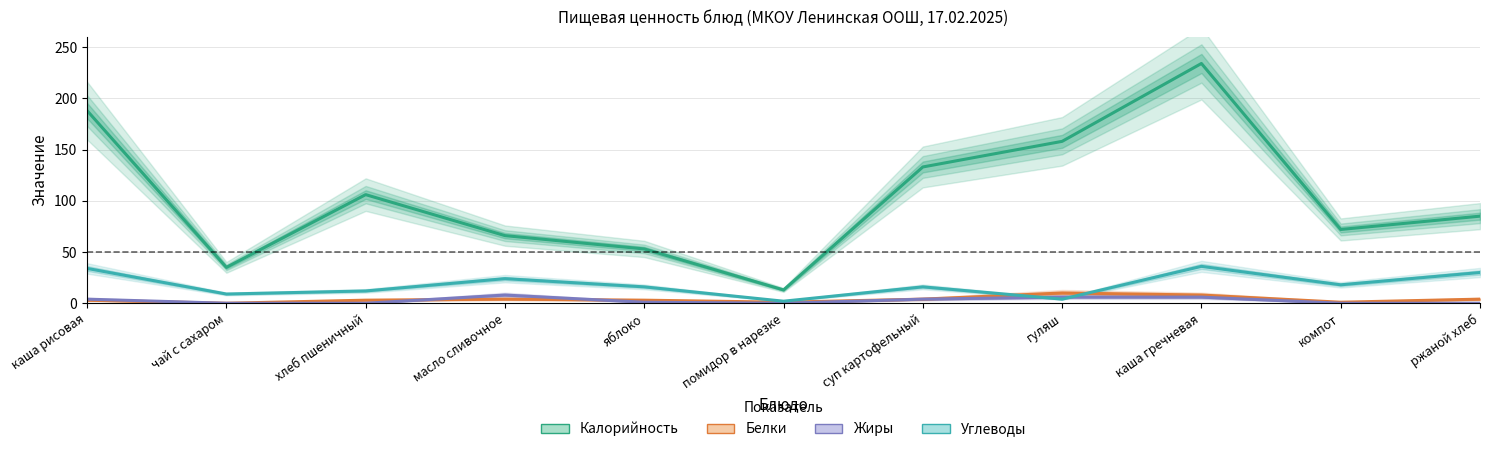

What is the total value across all series at чай с сахаром?

44